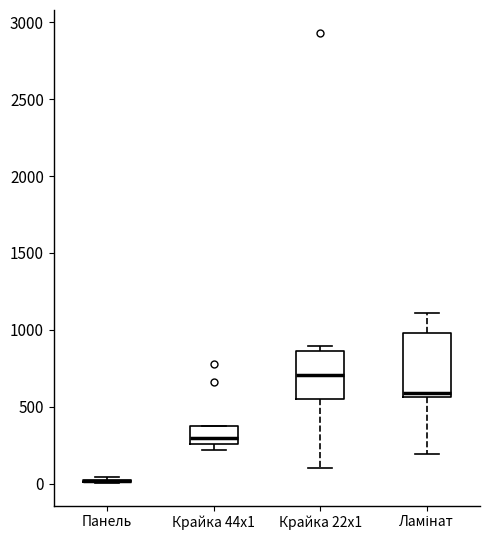

Reading left to right, transcribe this box plot: for each box, give where its median line is, the range the box spans, and where its two whiskers end, as read against the y-axis. The values are not printed on the chart, so give them approximately, as read against the axis.

Панель: box collapsed to a line at 0, whiskers 0 to 50
Крайка 44x1: median 300, box 250 to 350, whiskers 200 to 350
Крайка 22x1: median 700, box 550 to 850, whiskers 100 to 900
Ламінат: median 600, box 550 to 1000, whiskers 200 to 1100